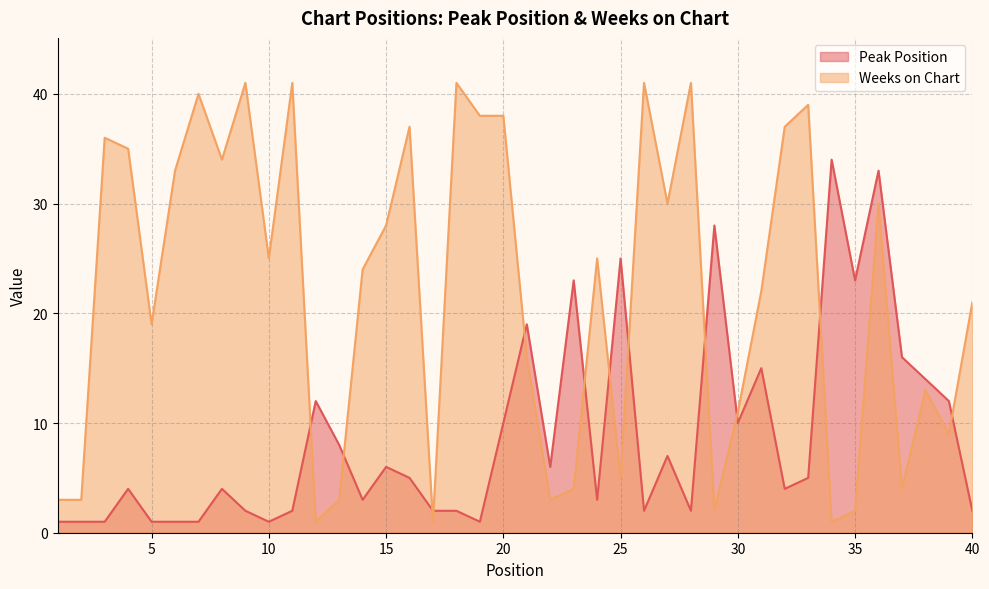

At how many categories does at least one series exceed 36?

11